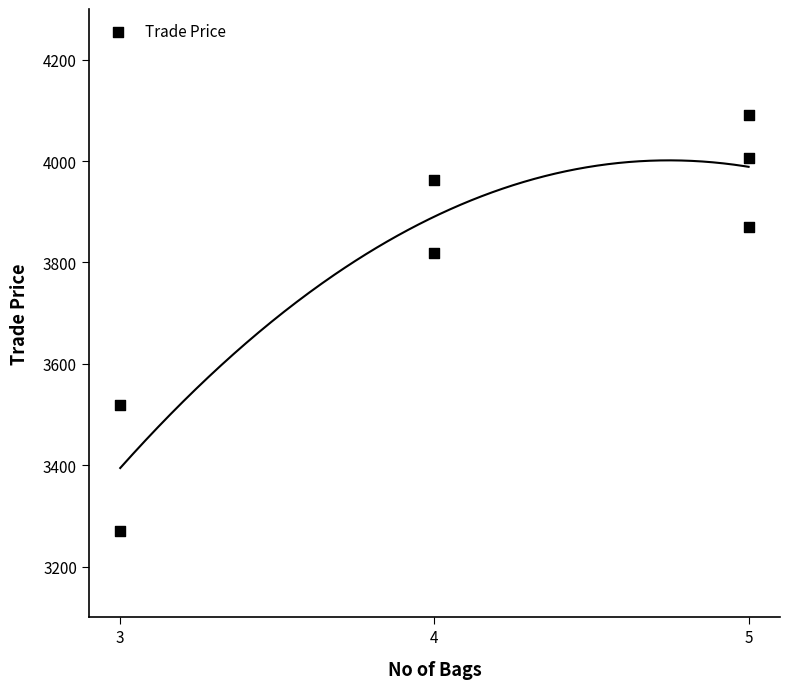

What is the average Y value?

3790.9